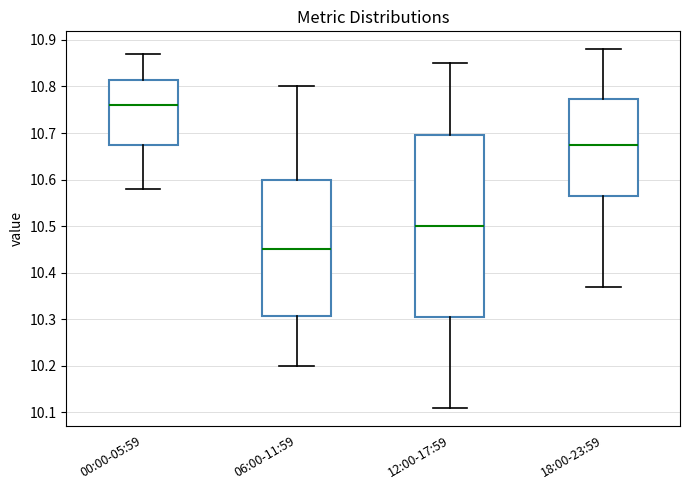

Reading left to right, transcribe this box plot: for each box, give where its median line is, the range the box spans, and where its two whiskers end, as read against the y-axis. The values are not printed on the chart, so give them approximately, as read against the axis.

00:00-05:59: median 10.76, box 10.68 to 10.82, whiskers 10.58 to 10.87
06:00-11:59: median 10.45, box 10.31 to 10.60, whiskers 10.20 to 10.80
12:00-17:59: median 10.50, box 10.31 to 10.70, whiskers 10.11 to 10.85
18:00-23:59: median 10.68, box 10.57 to 10.77, whiskers 10.37 to 10.88